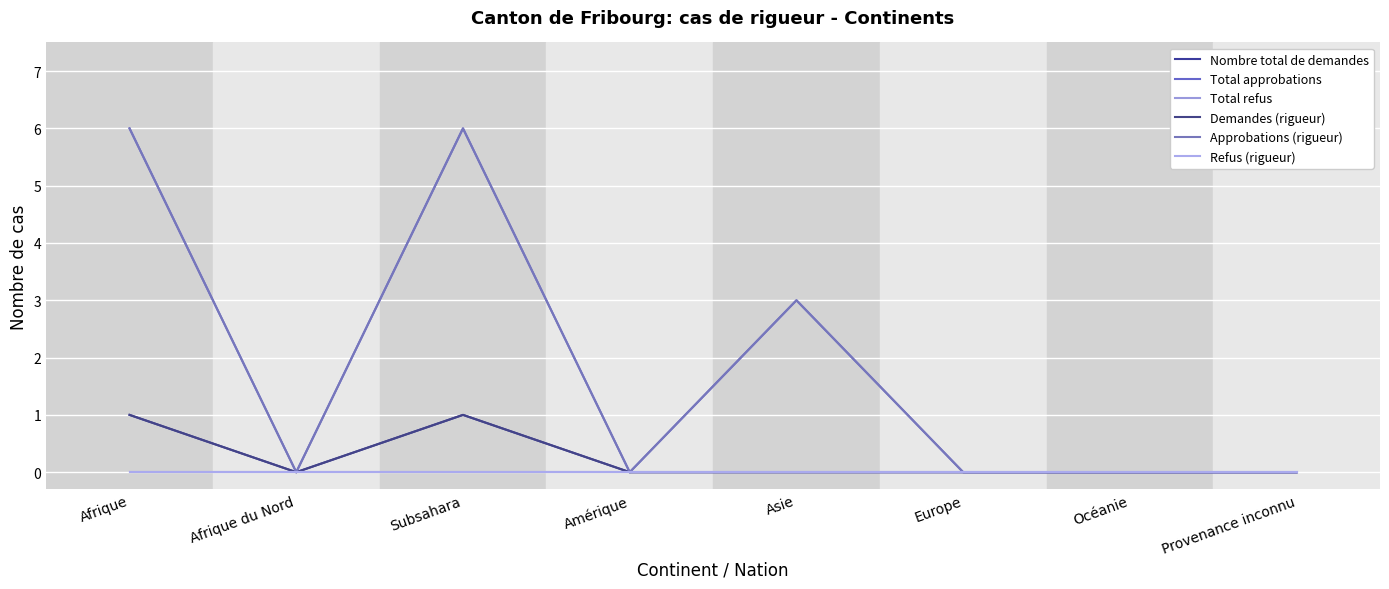

What is the label of the 4th point from the left?

Amérique